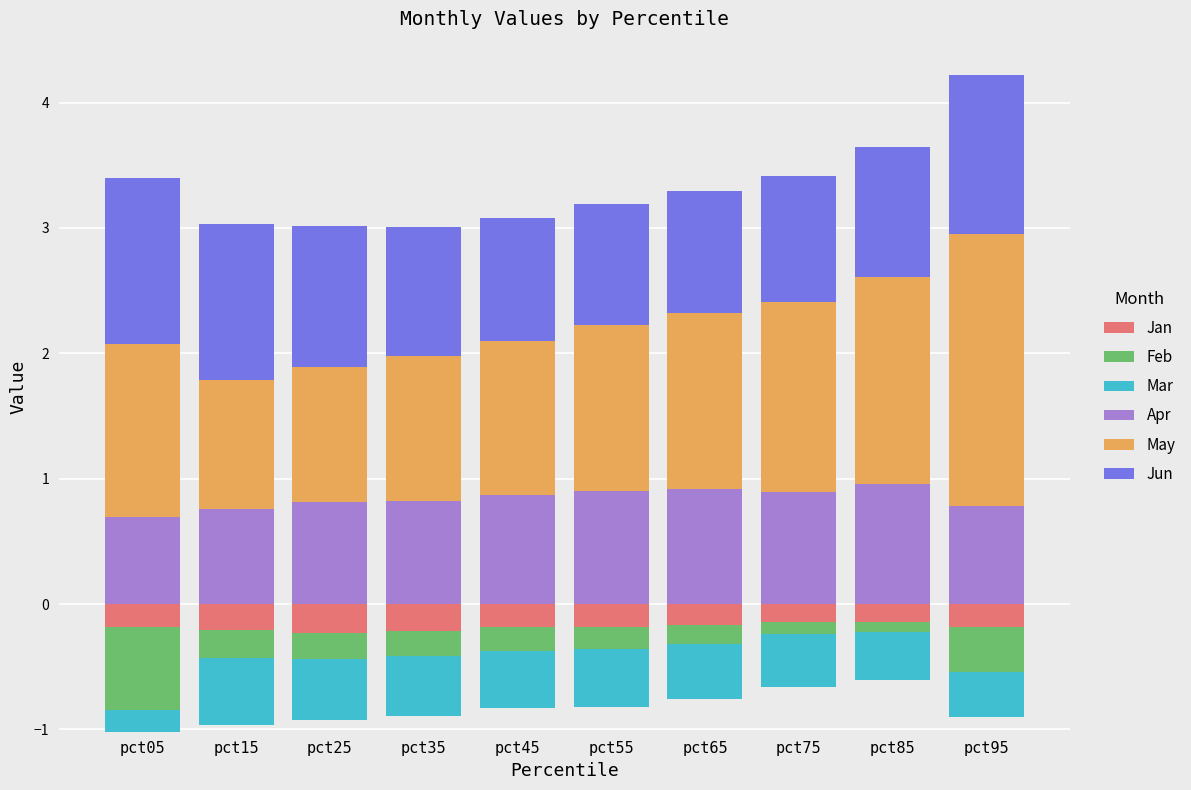

How many series are shown in this chart?

6